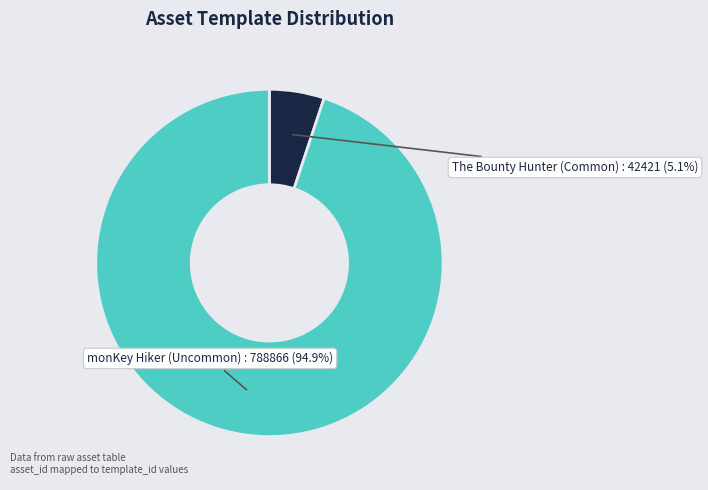

What portion of the pie excludes The Bounty Hunter (Common)?

94.9%